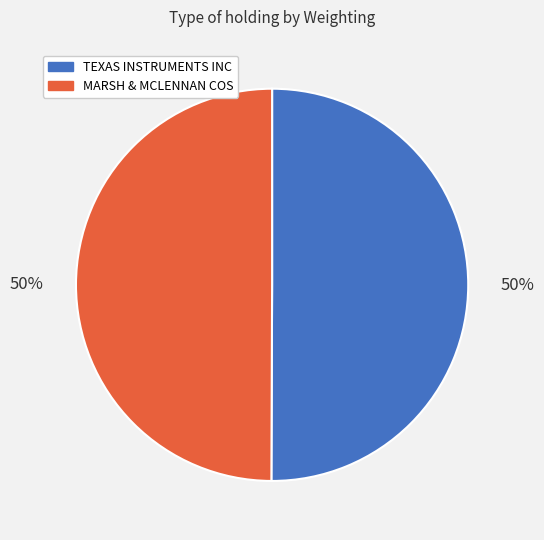

To the nearest percent, what is the average slice percentage?

50%